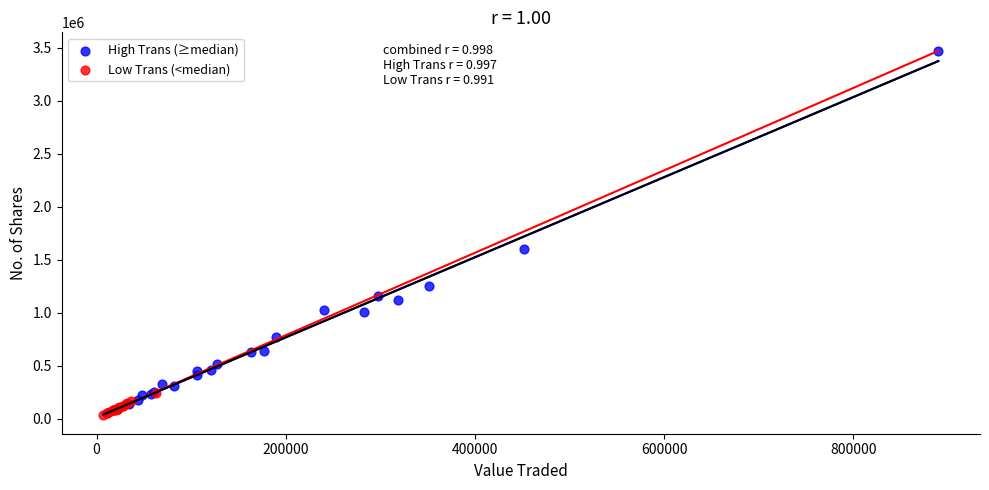

Which series has the widest spread of Y values?

High Trans (≥median)